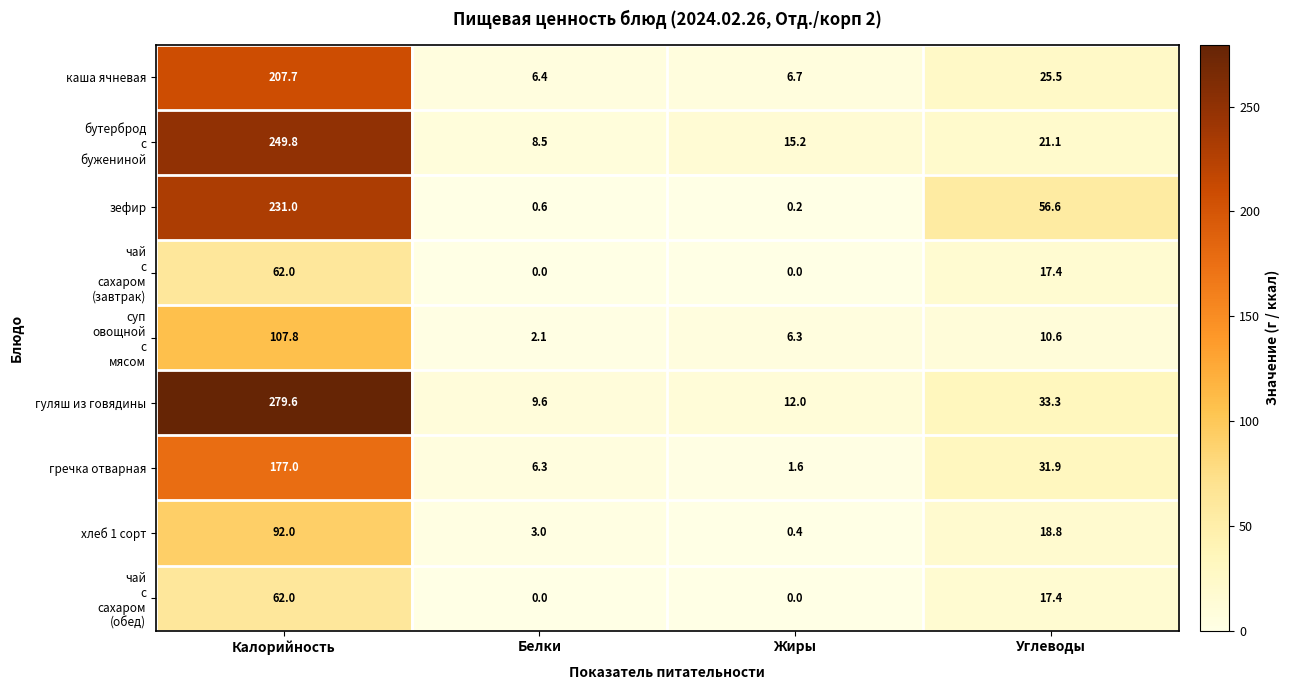

Which series has the largest total across all categories?

гуляш из говядины